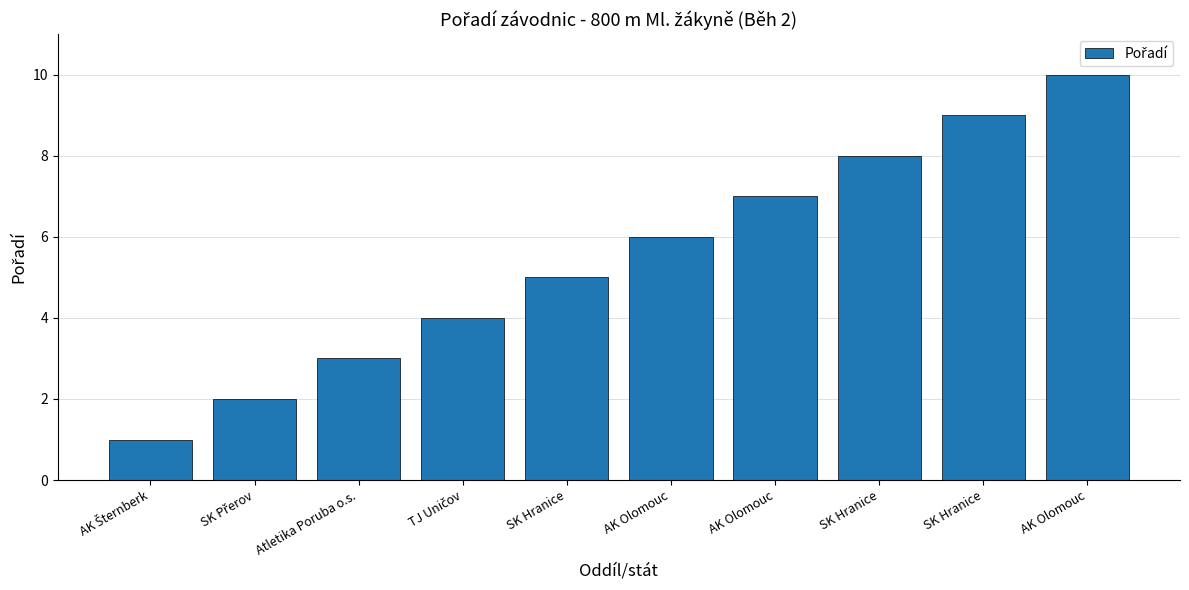

Does the chart contain any negative values?

No